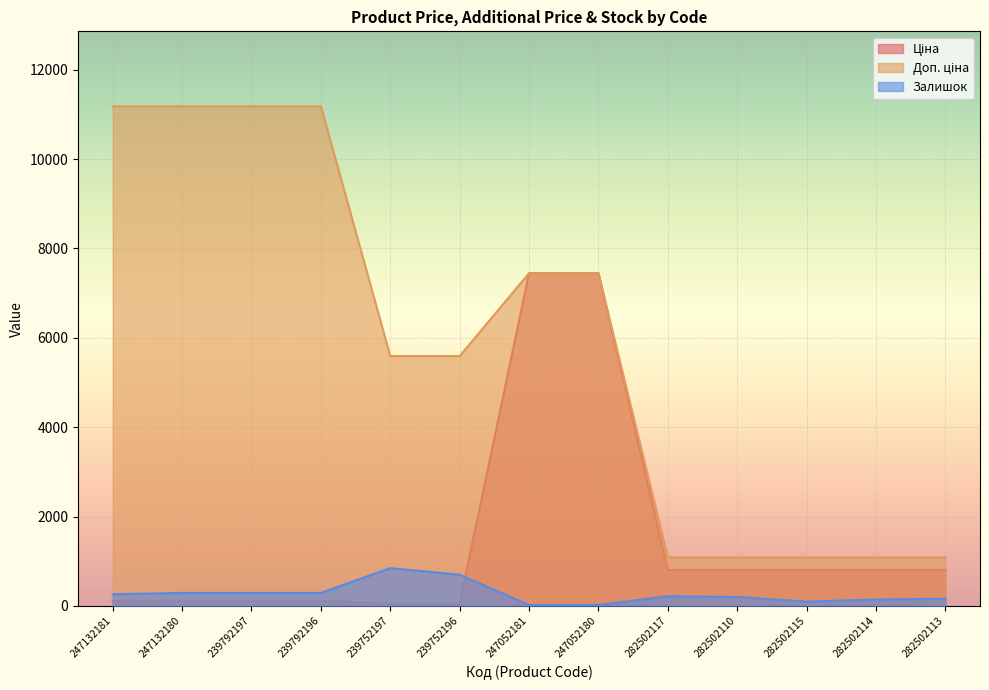

What is the difference between the maximum and second lowest values in the Залишок series?

824.0